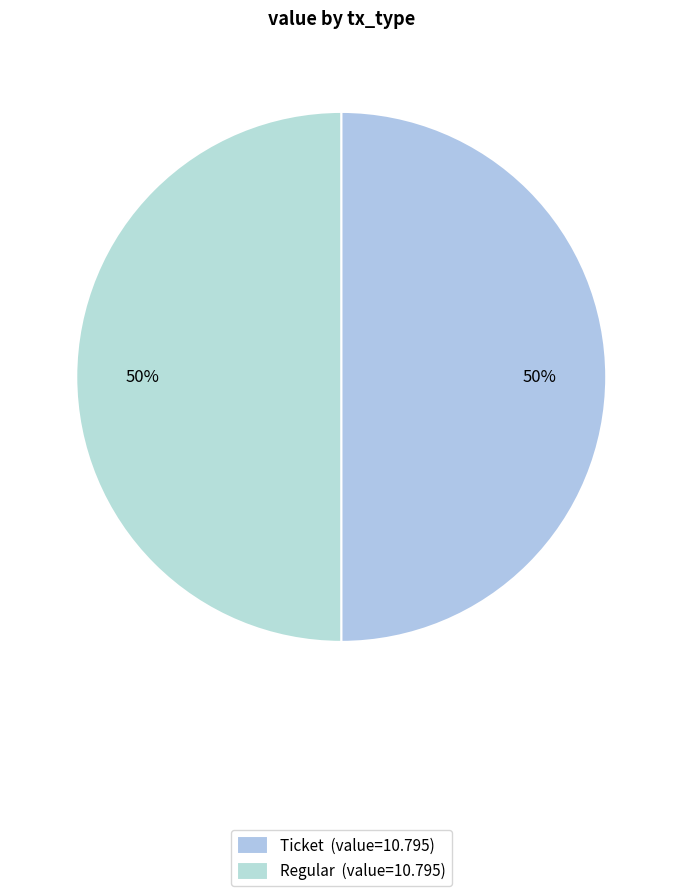

Which slice is the largest?

Regular (index 115)